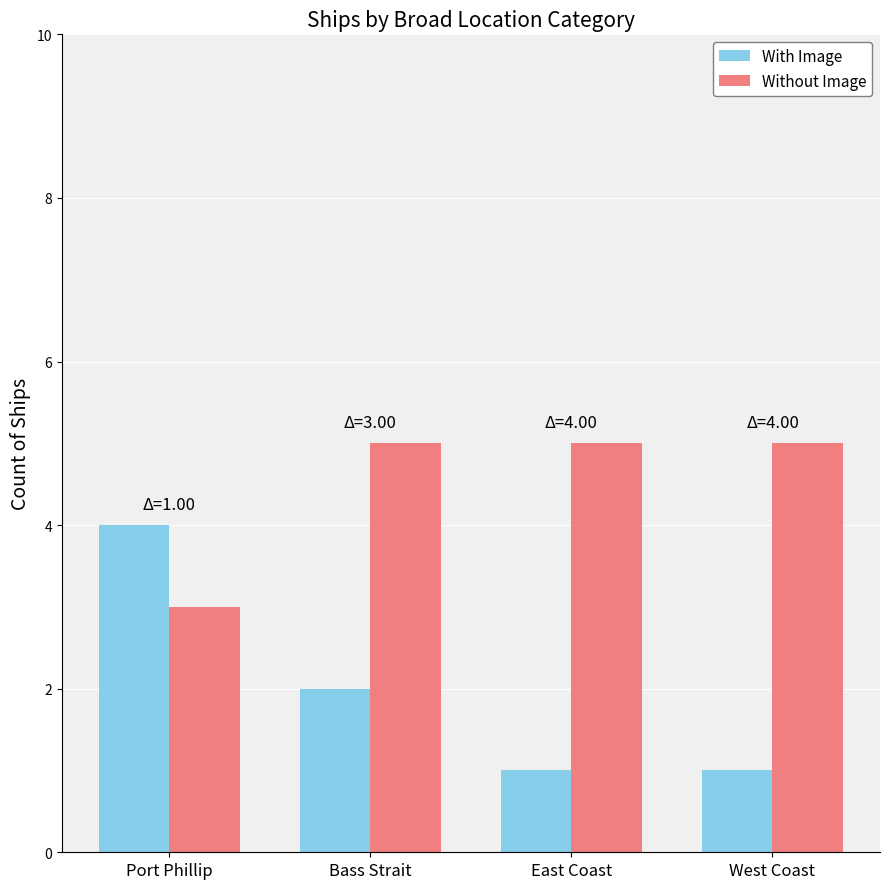

Is it true that Without Image equals 5 at West Coast?

True